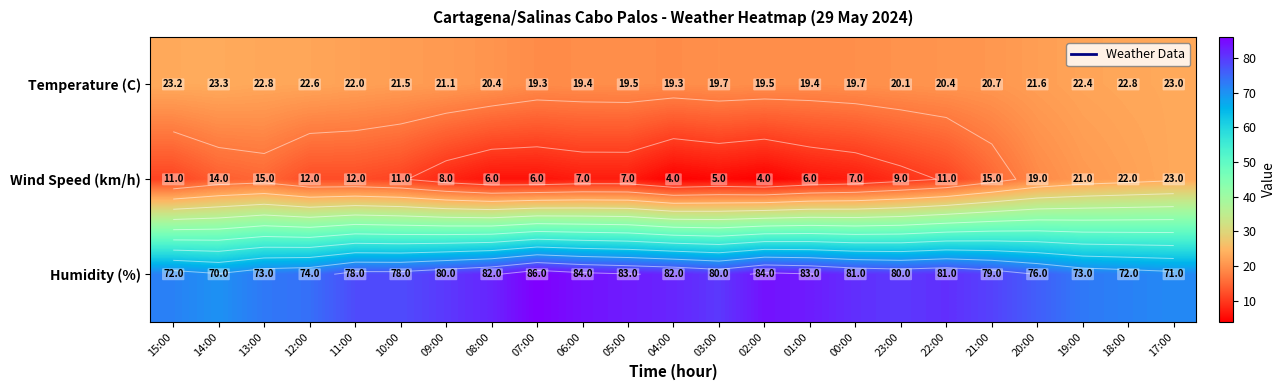

Which series has the widest spread of values?

Wind Speed (km/h)